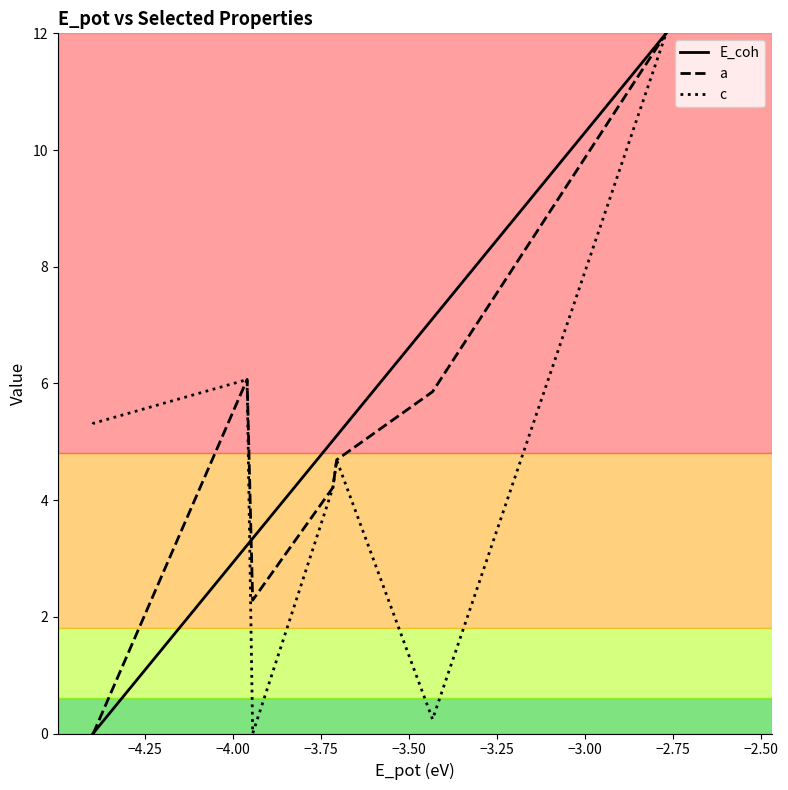

True or false: E_coh and c cross at least once.

True